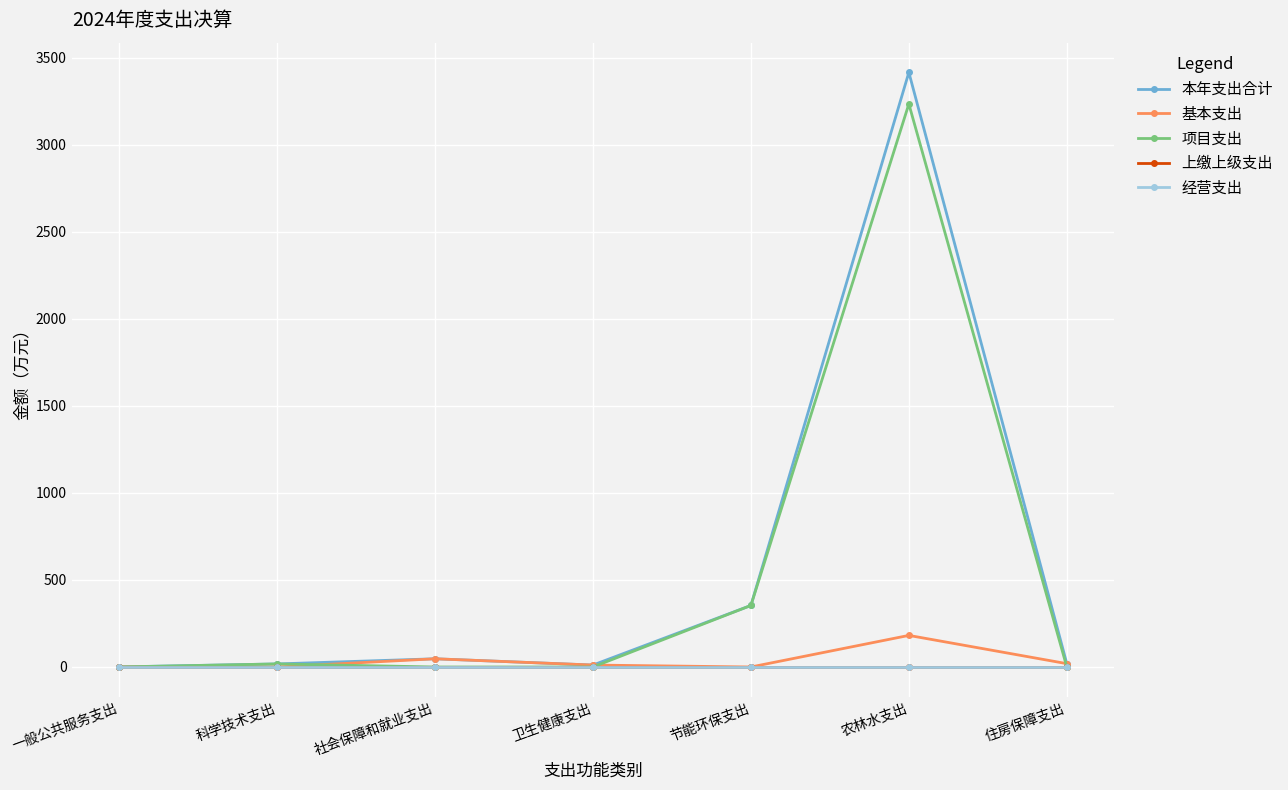

Is this an area chart (filled region under the line)?

No